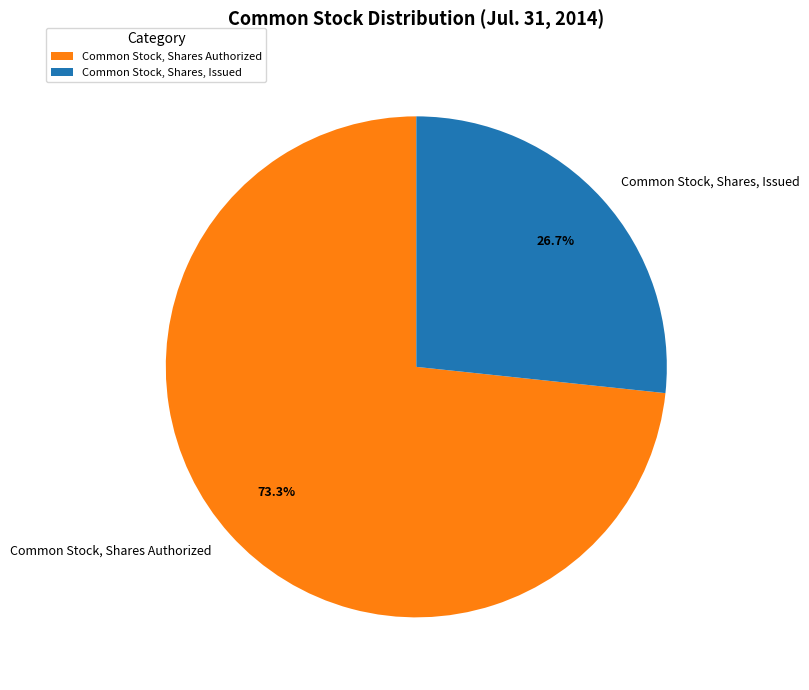

What is the ratio of the value at Common Stock, Shares Authorized to the value at Common Stock, Shares, Issued?

2.7